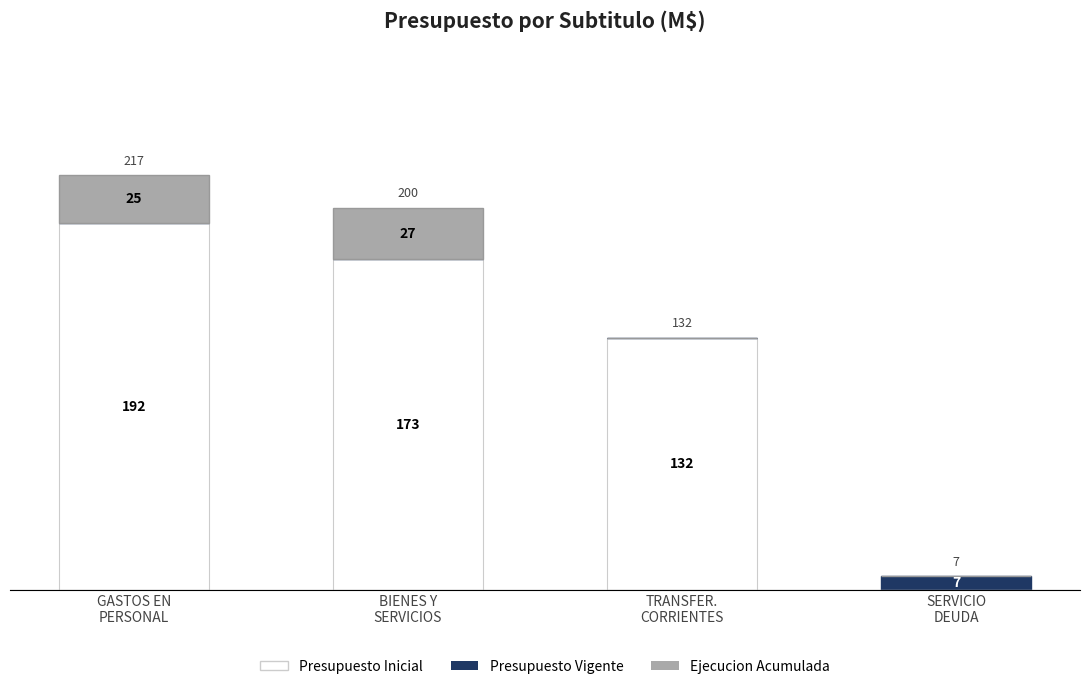

At which category is the sum across all series the highest?

GASTOS EN
PERSONAL